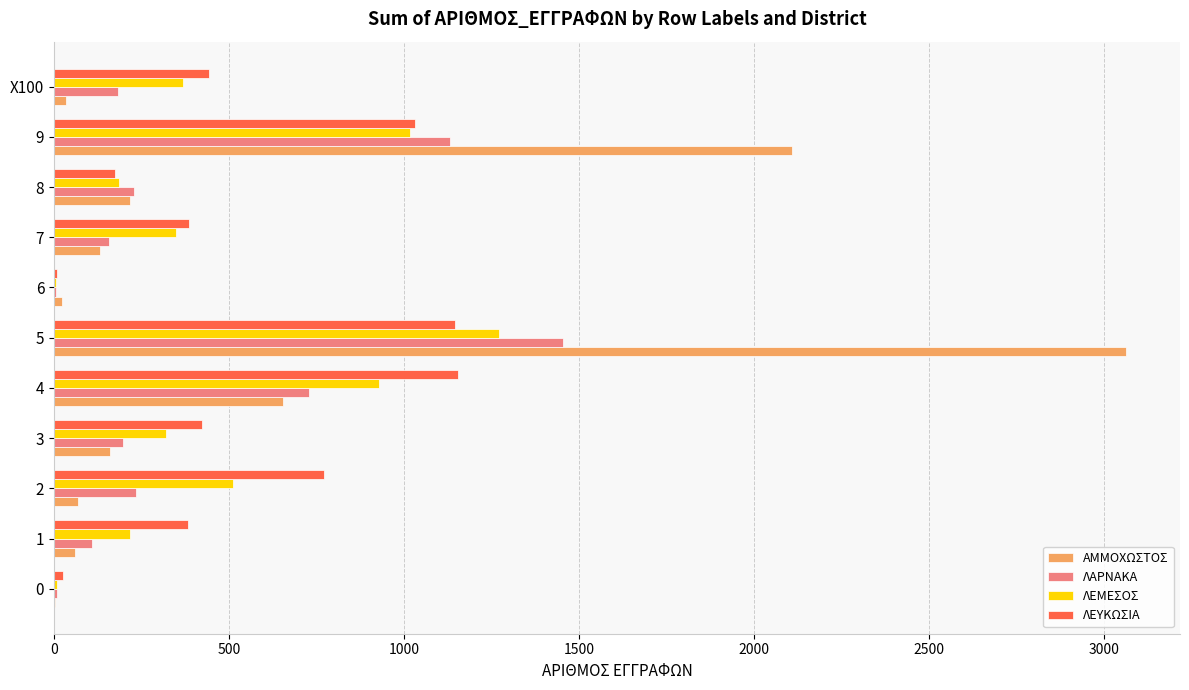

The ΛΕΜΕΣΟΣ series shows 186 at 8. True or false?

True